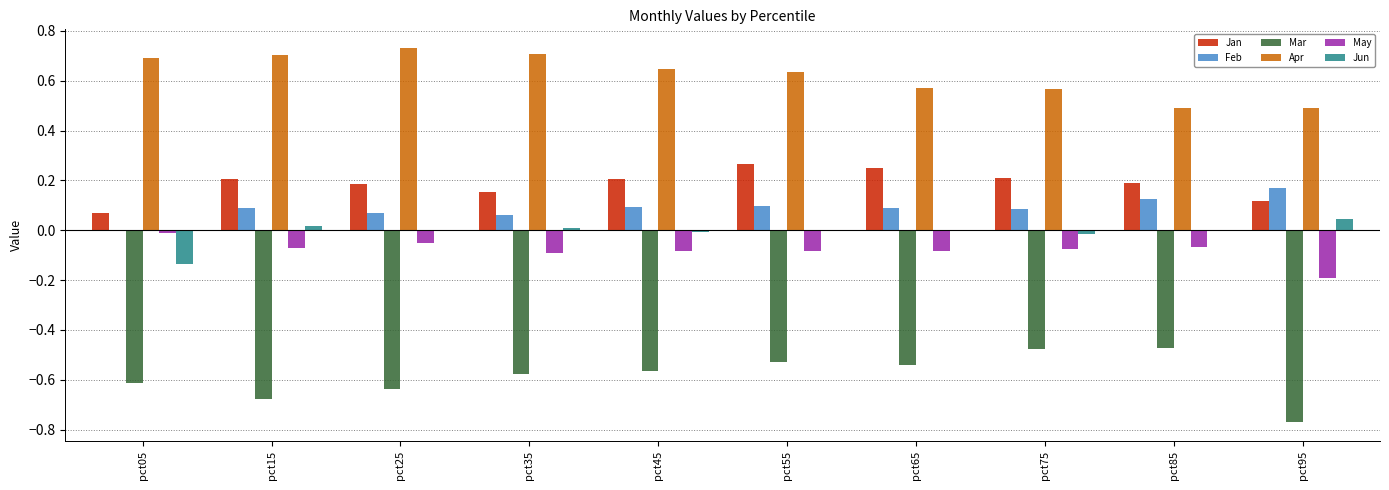

The value of Mar at pct65 is -0.3. True or false?

False